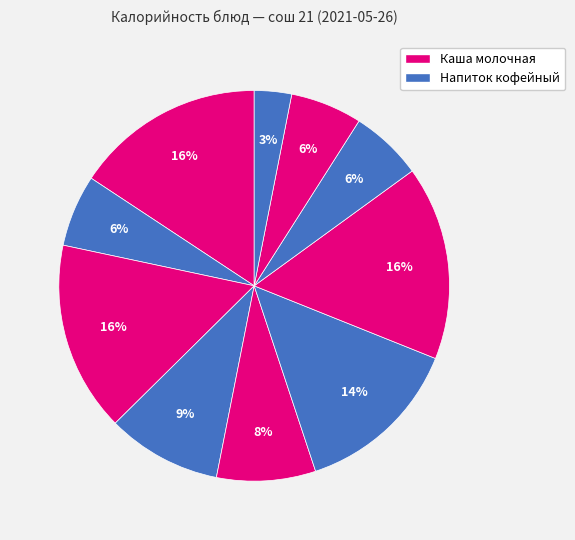

Count the number of slices in the pie.

10